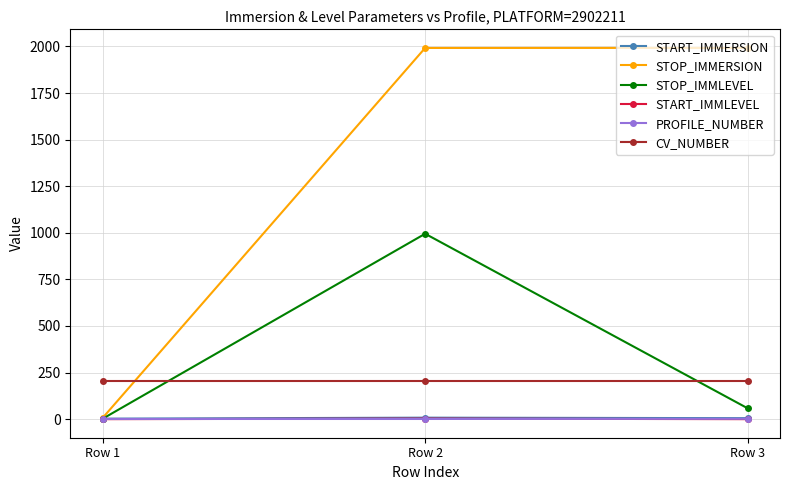

Is it true that PROFILE_NUMBER equals 1.0 at Row 2?

True